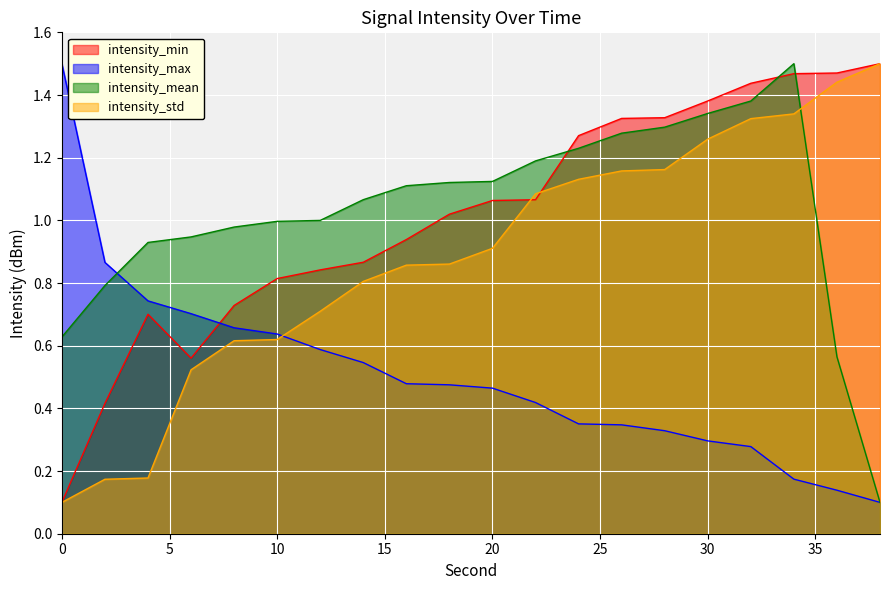

Which has a higher value, 38 or 18?

38